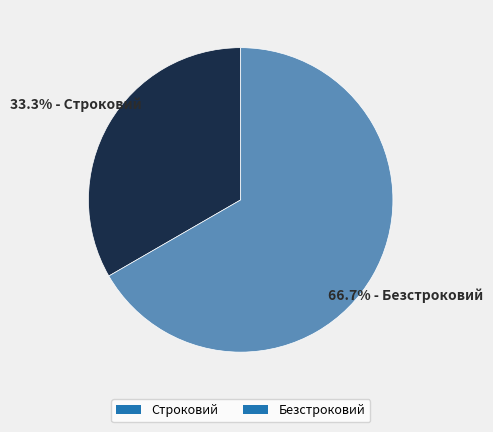

Between Безстроковий and Строковий, which is larger?

Безстроковий